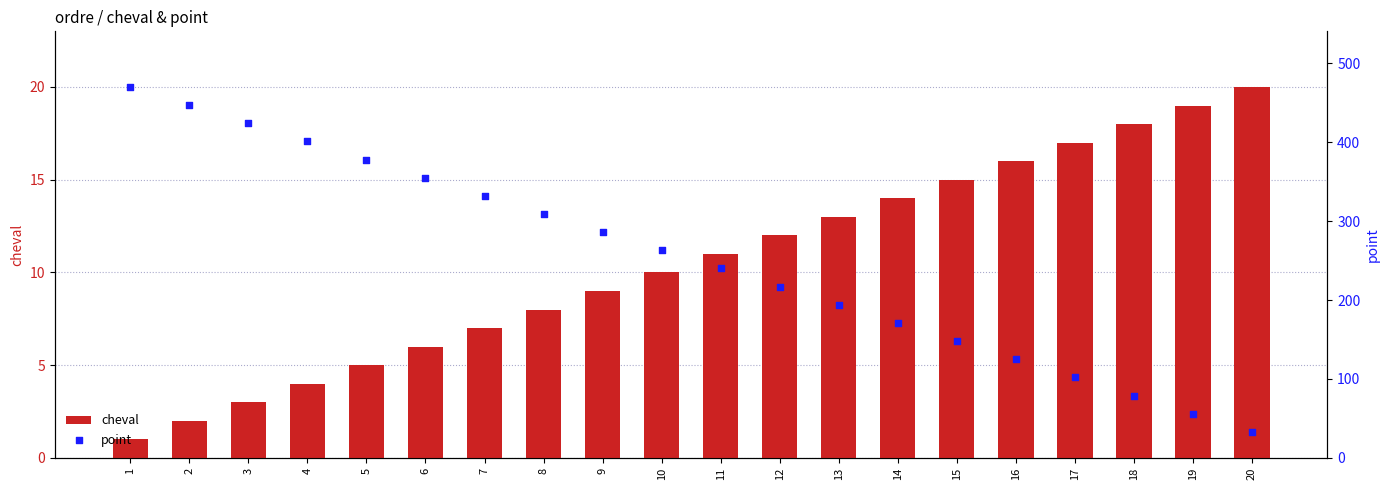

What are all the series names shown in the legend?

cheval, point